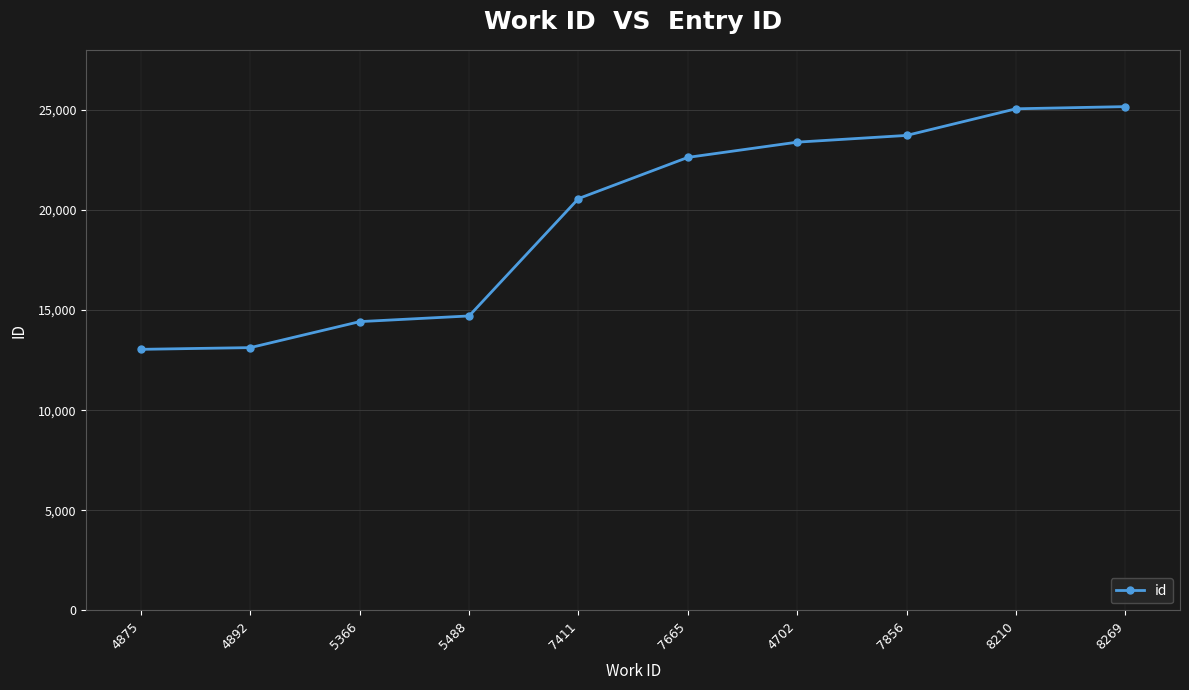

The value at 7411 is 20571. True or false?

True